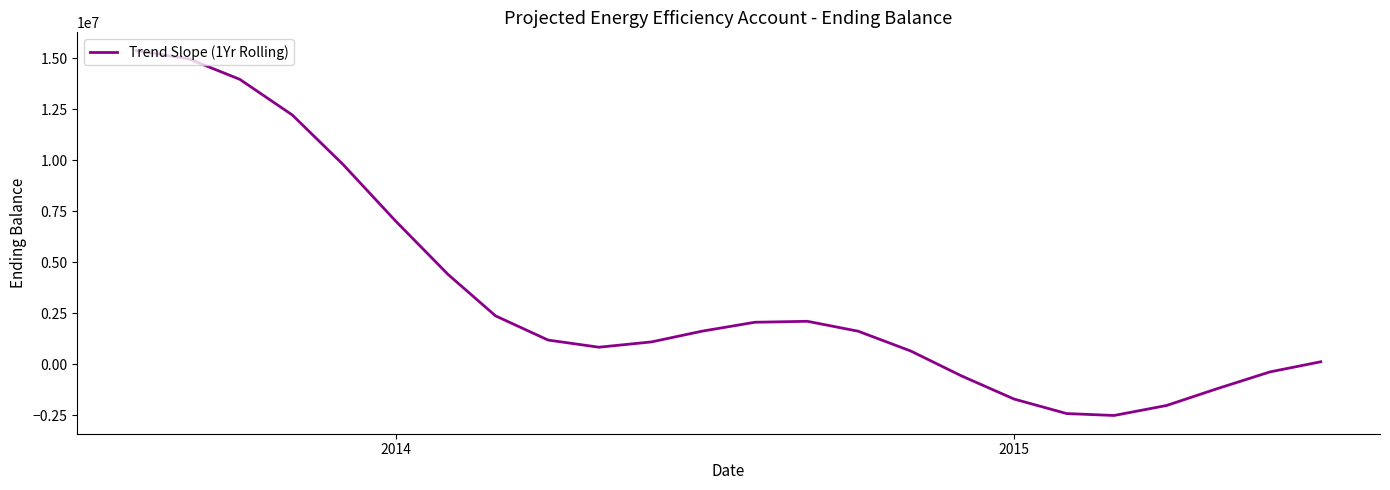

What is the difference between the maximum and minimum values?

17883531.7